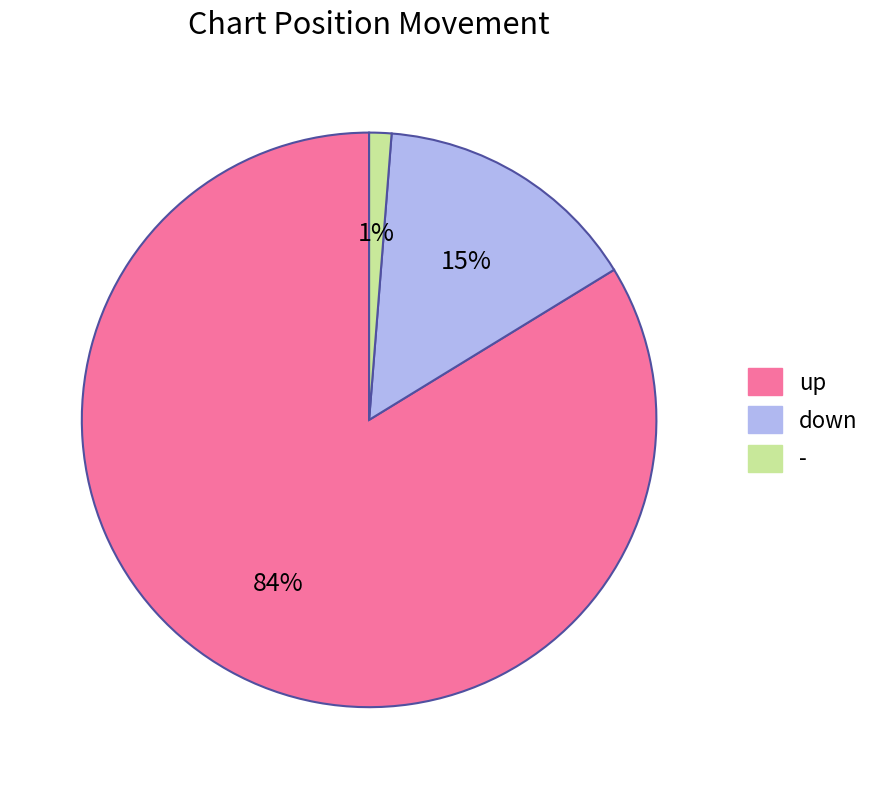

To the nearest percent, what percentage of the pie is down?

15%